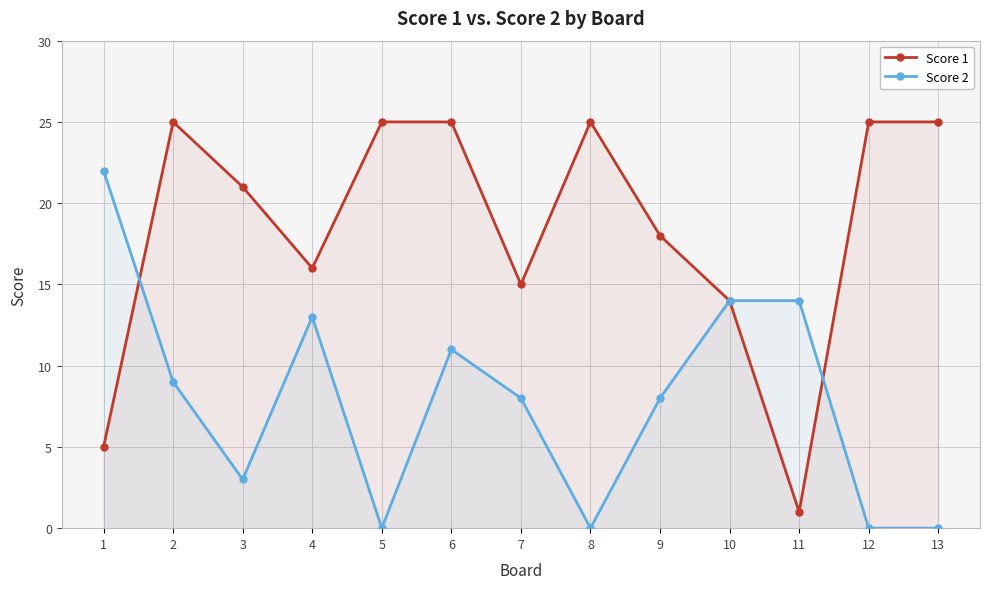

At which label is Score 1 closest to 13?

10